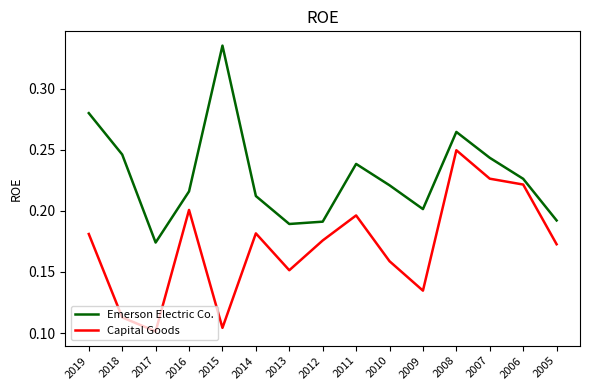

Rank the series at 2014 from highest to lowest value.

Emerson Electric Co., Capital Goods